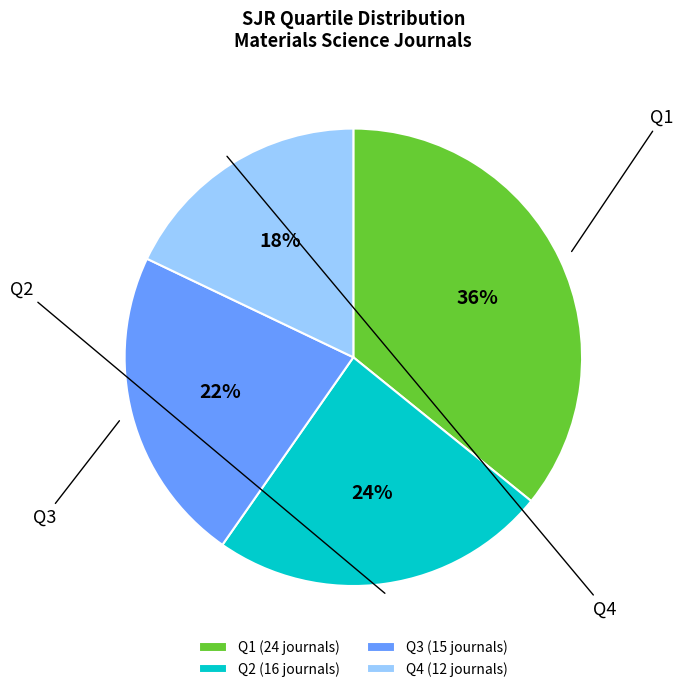

Rank the categories by value from lowest to highest.

Q4, Q3, Q2, Q1